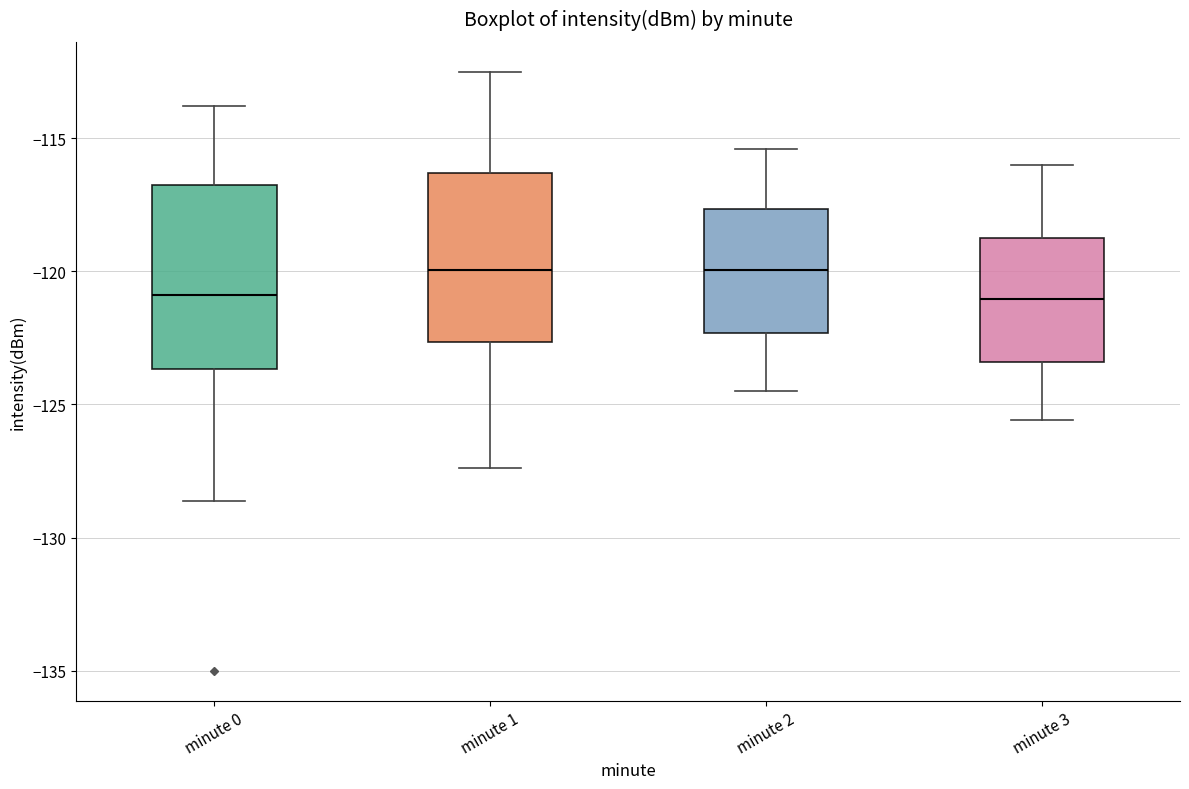

Where does the median line of the box for minute 0 sit on the y-axis? The values are not printed on the chart, so give them approximately, as read against the axis.

-121.0